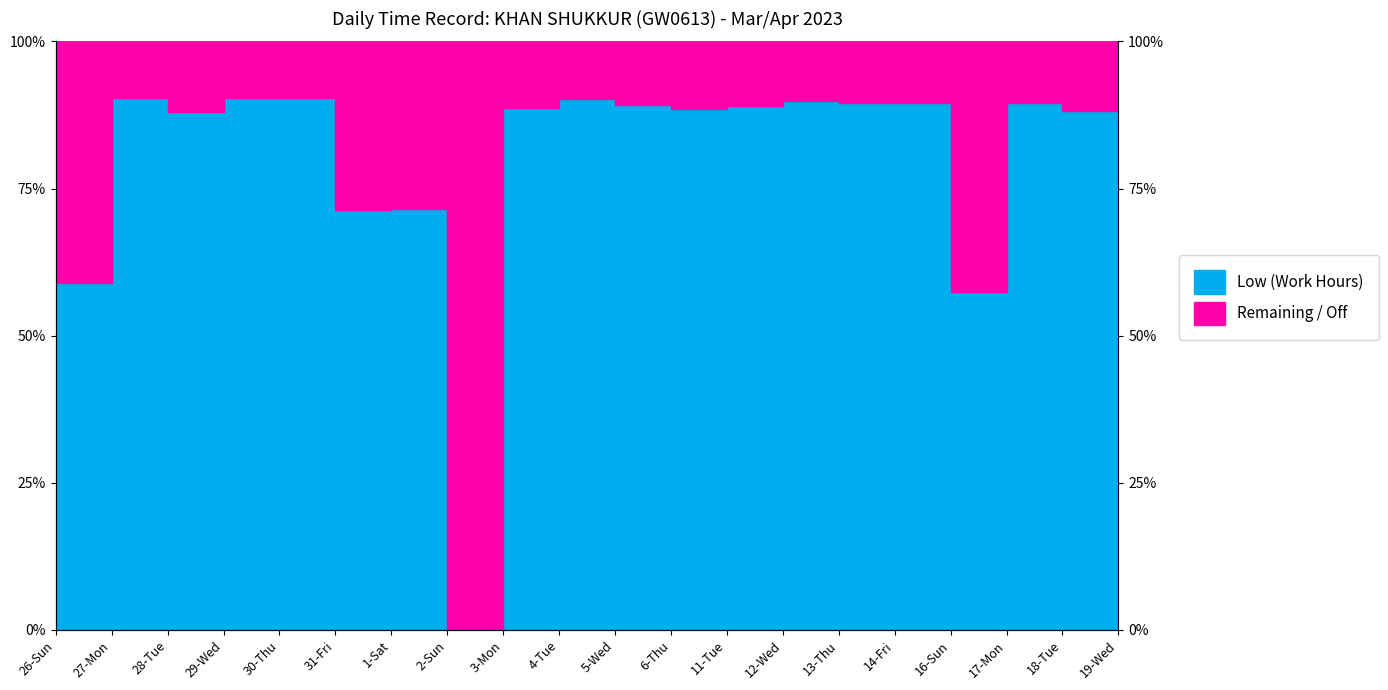

What is the ratio of the value at 17-Mon to the value at 3-Mon?

1.0